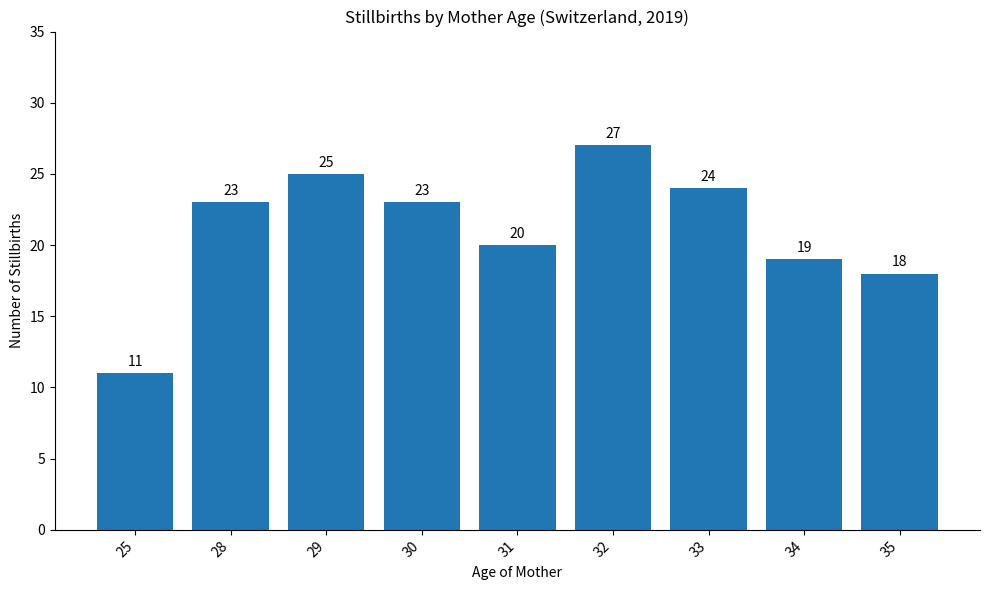

Where is the data nearest to the value 19?

34